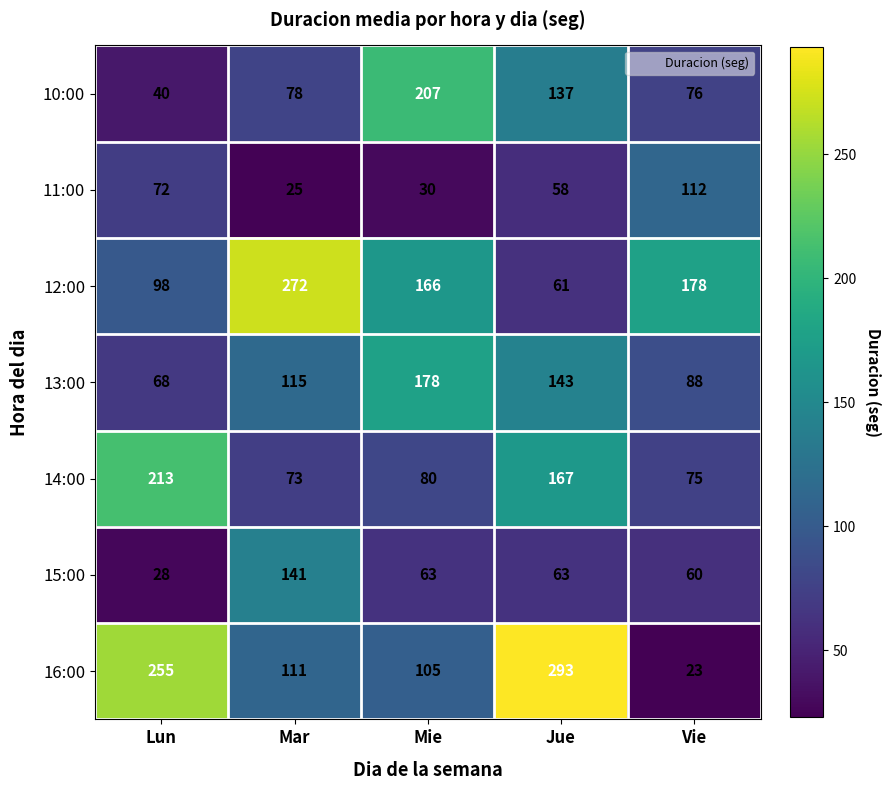

What is the difference between the highest and lowest values at Vie?

155